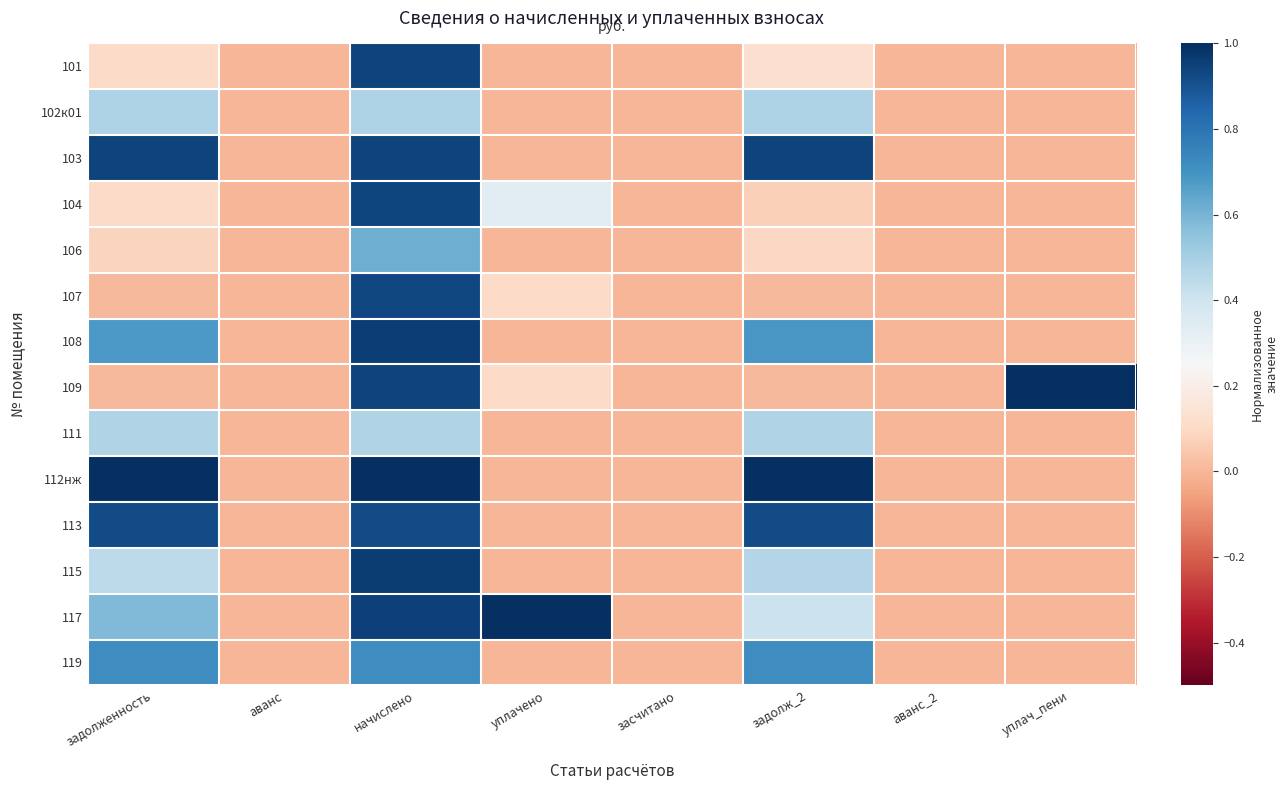

Reading left to right, transcribe all the data shown in this chart.

101: задолженность=0.1	аванс=0.0	начислено=0.9	уплачено=0.0	засчитано=0.0	задолж_2=0.1	аванс_2=0.0	уплач_пени=0.0
102к01: задолженность=0.5	аванс=0.0	начислено=0.5	уплачено=0.0	засчитано=0.0	задолж_2=0.5	аванс_2=0.0	уплач_пени=0.0
103: задолженность=0.9	аванс=0.0	начислено=0.9	уплачено=0.0	засчитано=0.0	задолж_2=0.9	аванс_2=0.0	уплач_пени=0.0
104: задолженность=0.1	аванс=0.0	начислено=0.9	уплачено=0.3	засчитано=0.0	задолж_2=0.1	аванс_2=0.0	уплач_пени=0.0
106: задолженность=0.1	аванс=0.0	начислено=0.6	уплачено=0.0	засчитано=0.0	задолж_2=0.1	аванс_2=0.0	уплач_пени=0.0
107: задолженность=0.0	аванс=0.0	начислено=0.9	уплачено=0.1	засчитано=0.0	задолж_2=0.0	аванс_2=0.0	уплач_пени=0.0
108: задолженность=0.7	аванс=0.0	начислено=1.0	уплачено=0.0	засчитано=0.0	задолж_2=0.7	аванс_2=0.0	уплач_пени=0.0
109: задолженность=0.0	аванс=0.0	начислено=0.9	уплачено=0.1	засчитано=0.0	задолж_2=0.0	аванс_2=0.0	уплач_пени=1.0
111: задолженность=0.5	аванс=0.0	начислено=0.5	уплачено=0.0	засчитано=0.0	задолж_2=0.5	аванс_2=0.0	уплач_пени=0.0
112нж: задолженность=1.0	аванс=0.0	начислено=1.0	уплачено=0.0	засчитано=0.0	задолж_2=1.0	аванс_2=0.0	уплач_пени=0.0
113: задолженность=0.9	аванс=0.0	начислено=0.9	уплачено=0.0	засчитано=0.0	задолж_2=0.9	аванс_2=0.0	уплач_пени=0.0
115: задолженность=0.4	аванс=0.0	начислено=1.0	уплачено=0.0	засчитано=0.0	задолж_2=0.5	аванс_2=0.0	уплач_пени=0.0
117: задолженность=0.6	аванс=0.0	начислено=0.9	уплачено=1.0	засчитано=0.0	задолж_2=0.4	аванс_2=0.0	уплач_пени=0.0
119: задолженность=0.7	аванс=0.0	начислено=0.7	уплачено=0.0	засчитано=0.0	задолж_2=0.7	аванс_2=0.0	уплач_пени=0.0